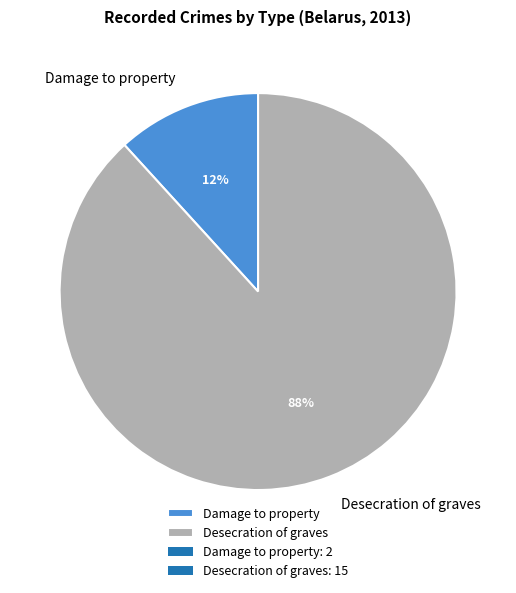

How many slices are in this pie chart?

2